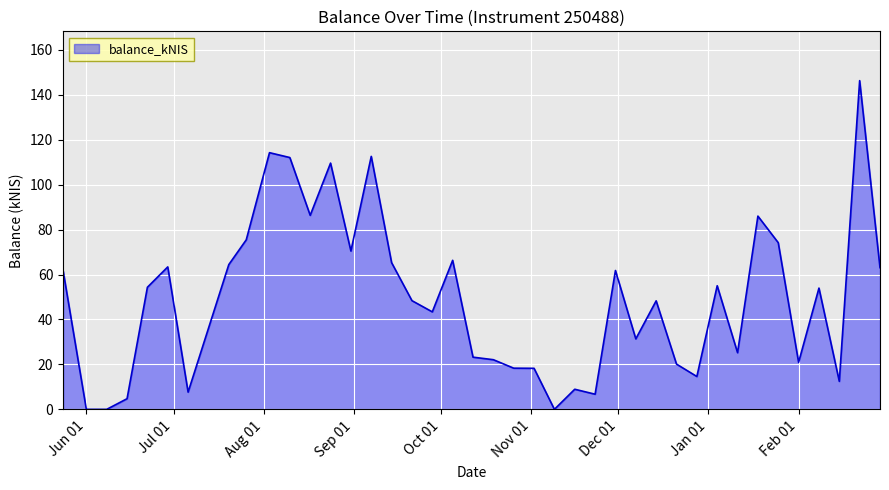

What is the greatest value displayed?

146.3